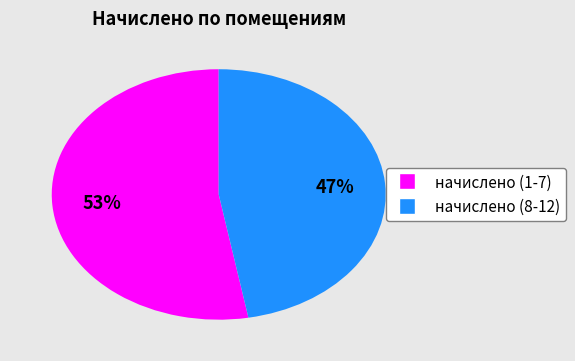

To the nearest percent, what is the difference between the largest and smallest slice percentages?

6%